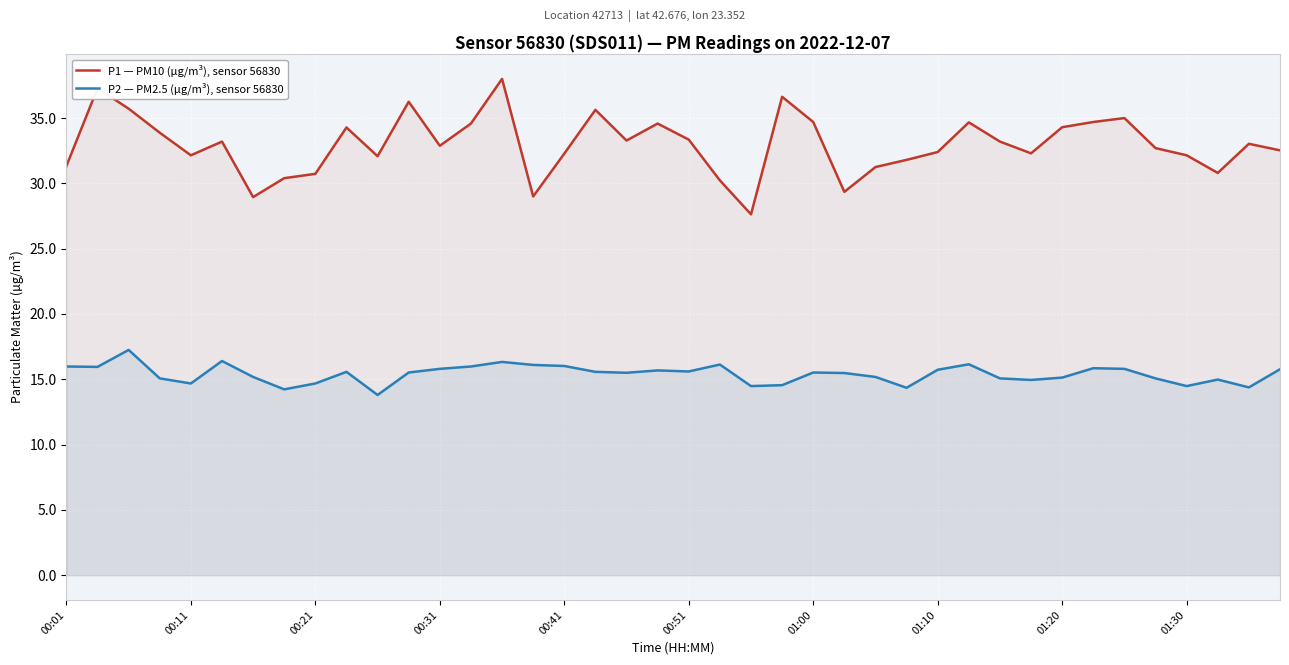

Which series has the widest spread of values?

P1 — PM10 (µg/m³), sensor 56830